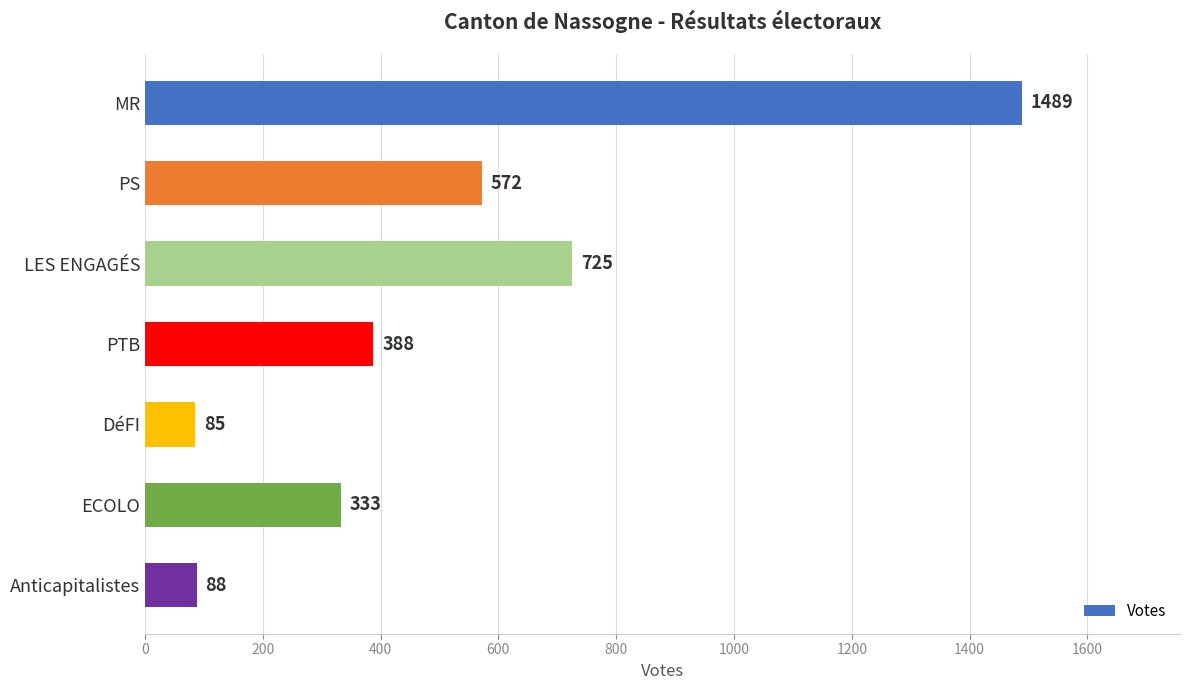

The chart shows a value of 333 at ECOLO. True or false?

True